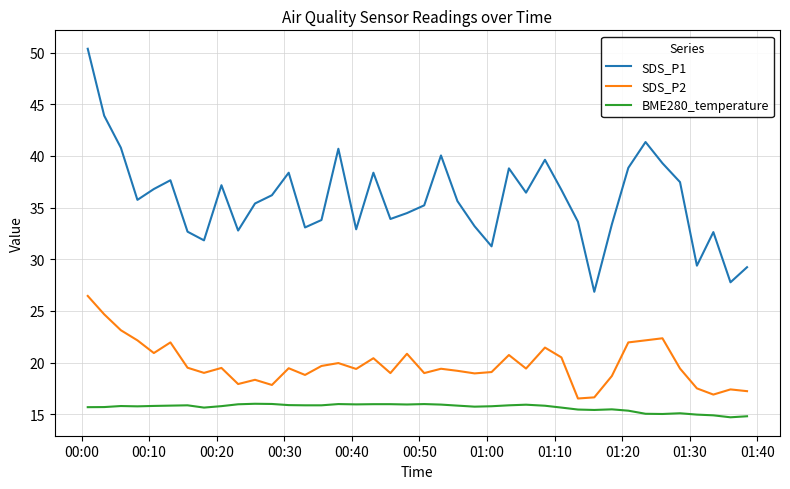

True or false: SDS_P2 and SDS_P1 cross at least once.

False